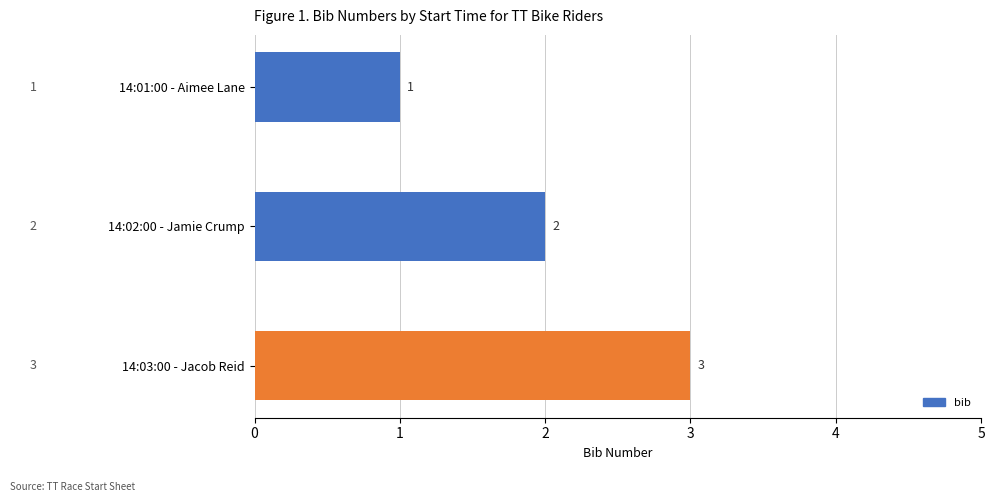

Count the values in the range 1 to 3.

3